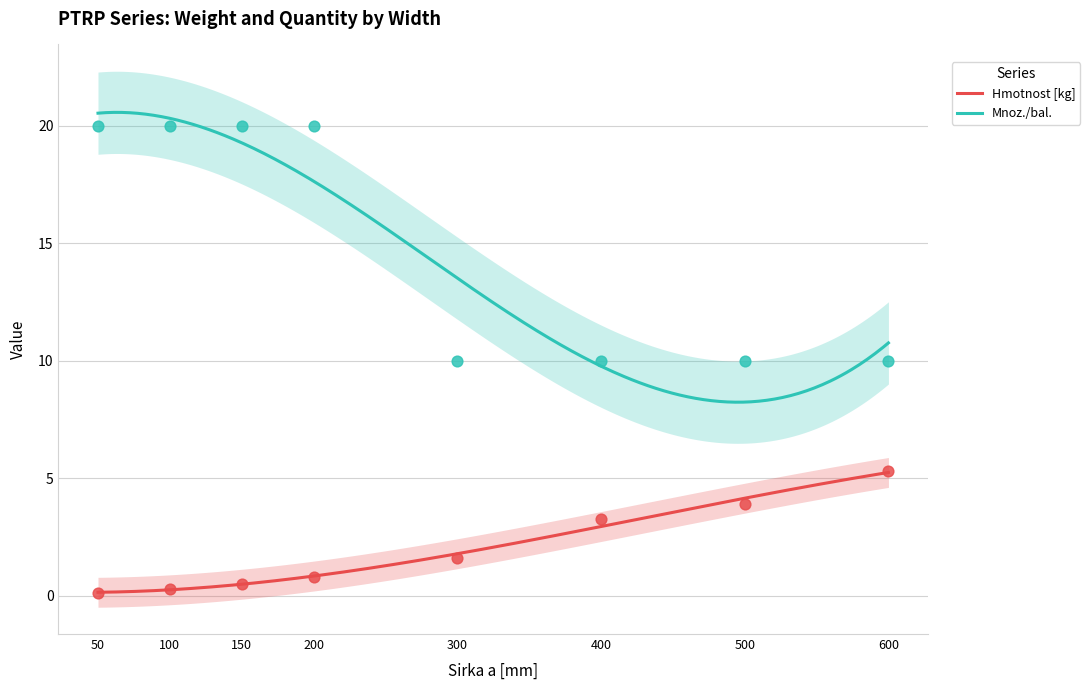

What is the total value across all series at 400?

13.3